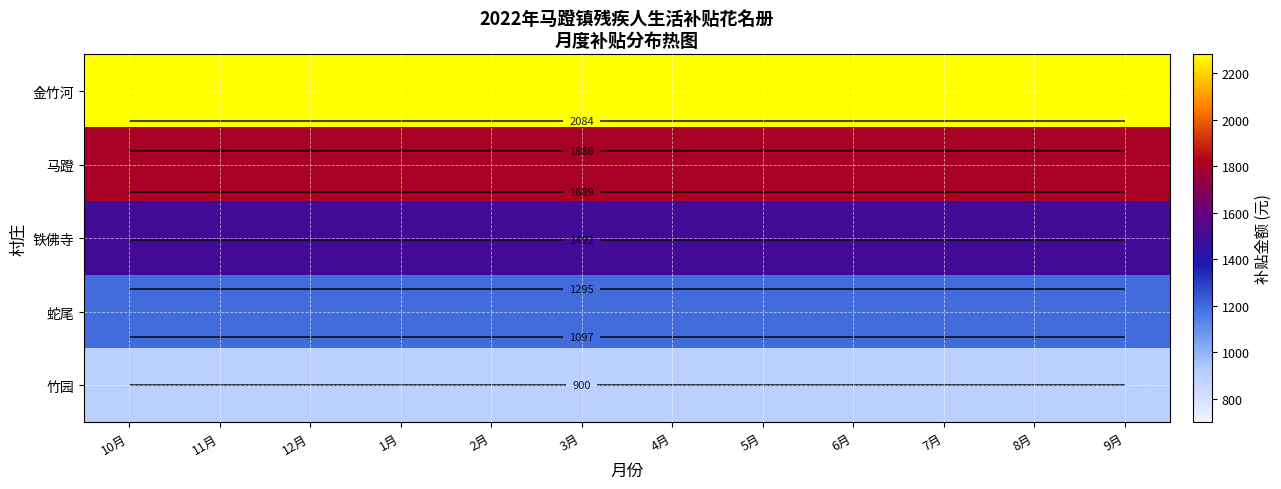

Between 1月 and 7月, which is larger?

1月